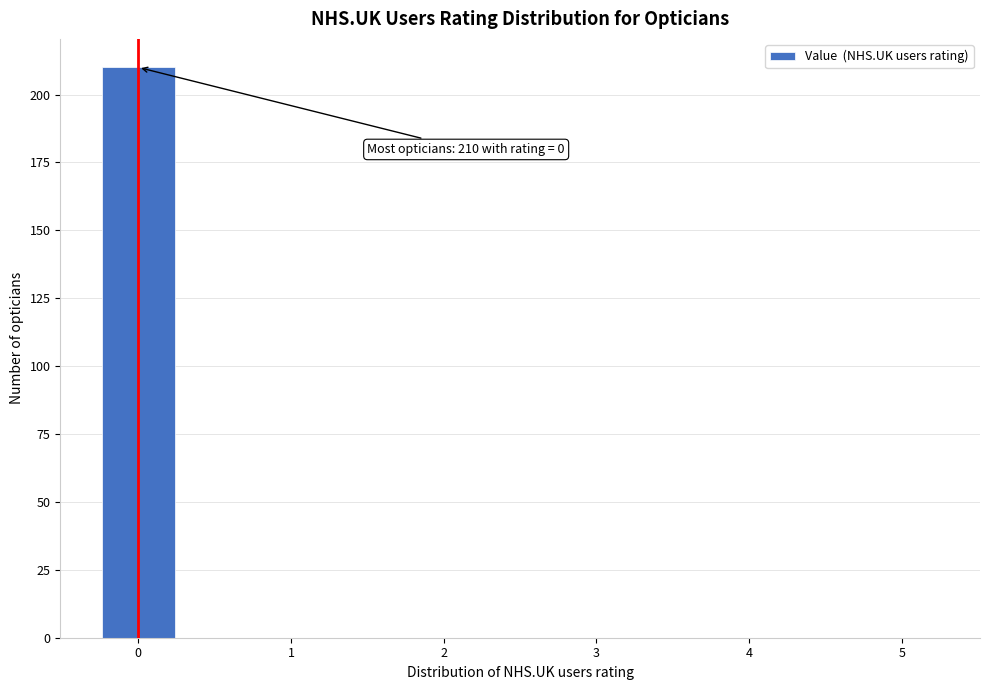

Over which range of the x-axis is the bar tallest?

-0.25 to 0.25